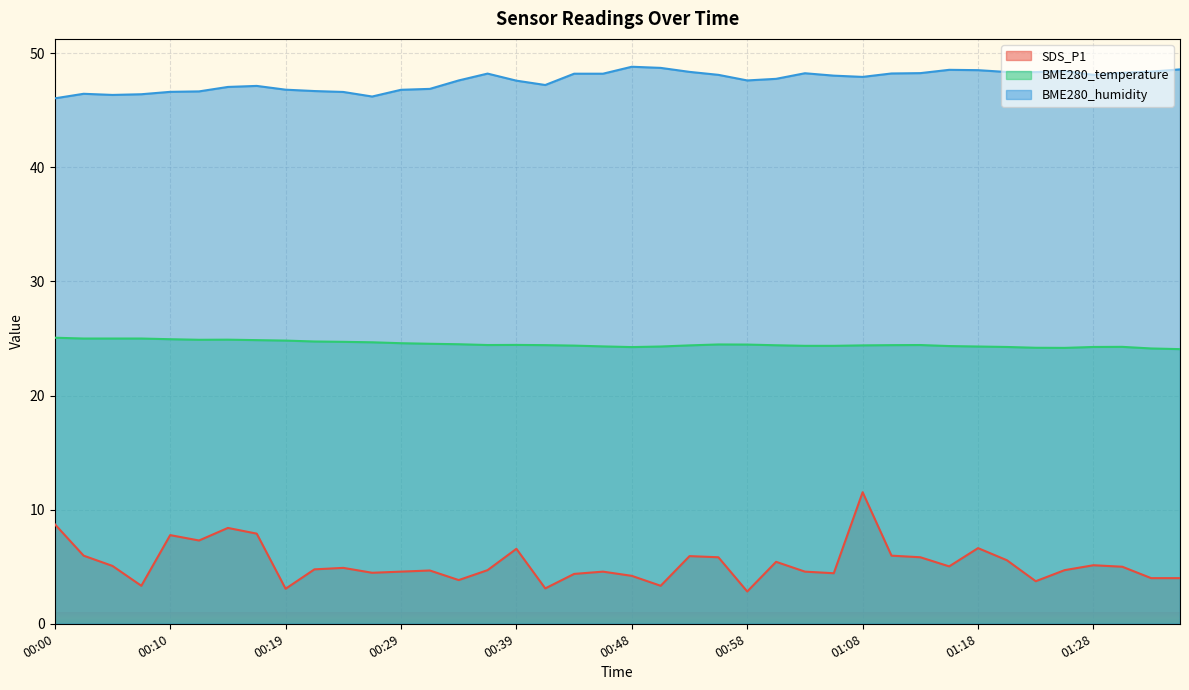

Rank the categories by BME280_humidity value from lowest to highest.

00:00, 00:27, 00:05, 00:07, 00:02, 00:24, 00:10, 00:12, 00:22, 00:29, 00:19, 00:31, 00:14, 00:17, 00:41, 00:39, 00:34, 00:58, 01:01, 01:08, 01:06, 00:56, 01:28, 00:44, 00:46, 00:36, 01:10, 01:03, 01:13, 01:30, 01:23, 01:20, 00:53, 01:33, 01:25, 01:18, 01:15, 01:35, 00:51, 00:48